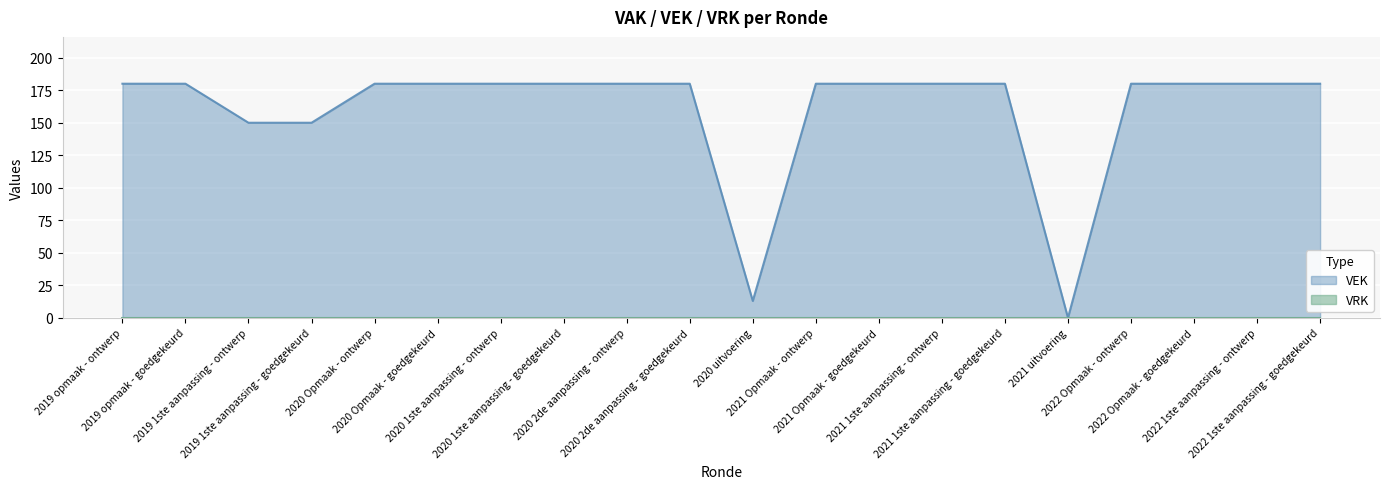

How many points are lower than both their immediate neighbors (excluding endpoints)?

2